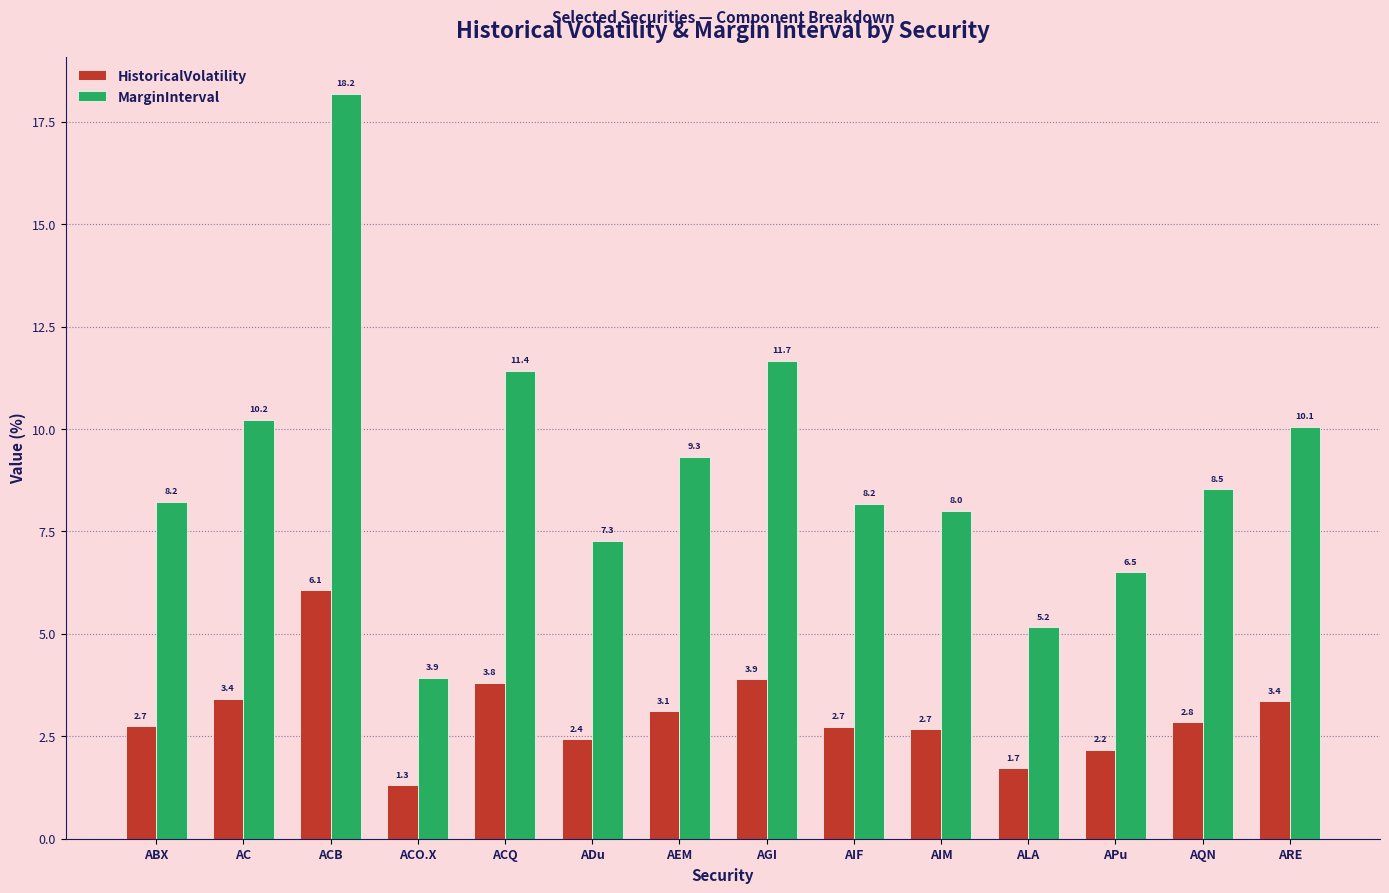

Which category has the lowest value in the MarginInterval series?

ACO.X